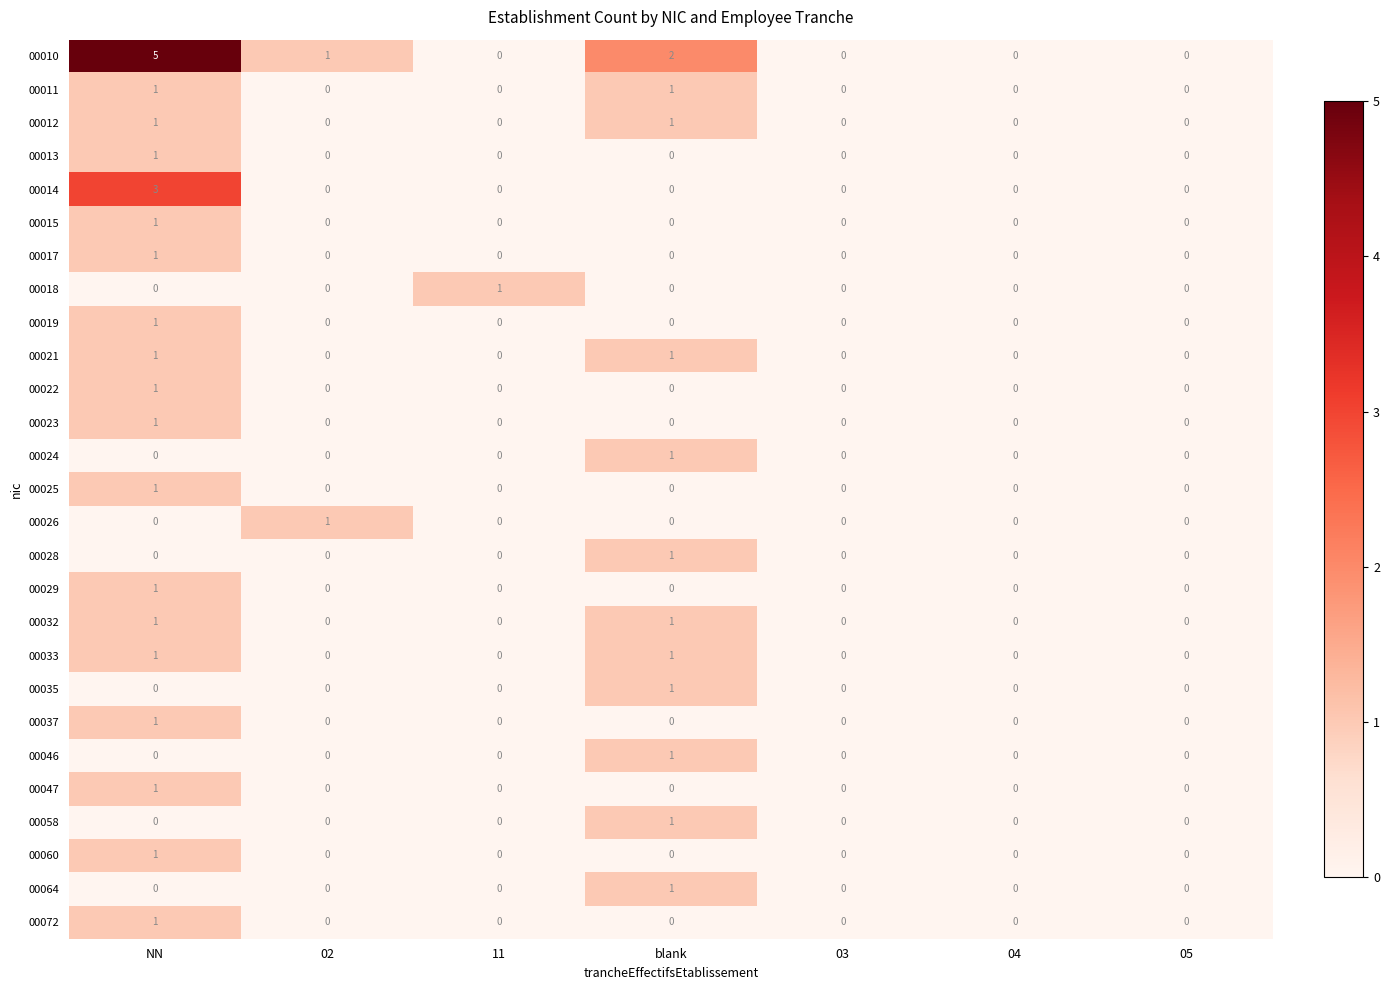

How many 00019 values are between 0 and 1?

7